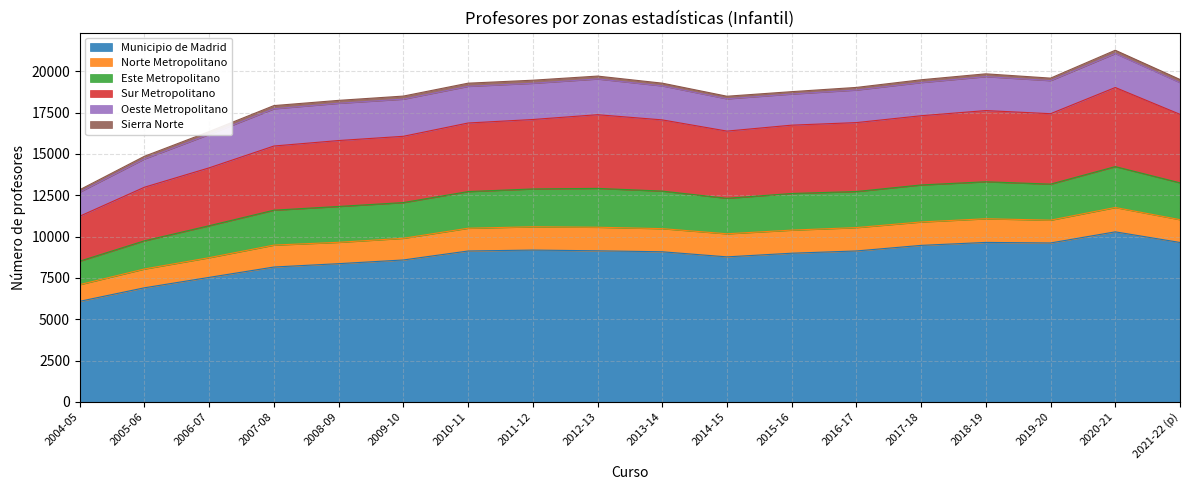

True or false: Este Metropolitano and Municipio de Madrid intersect in this chart.

False